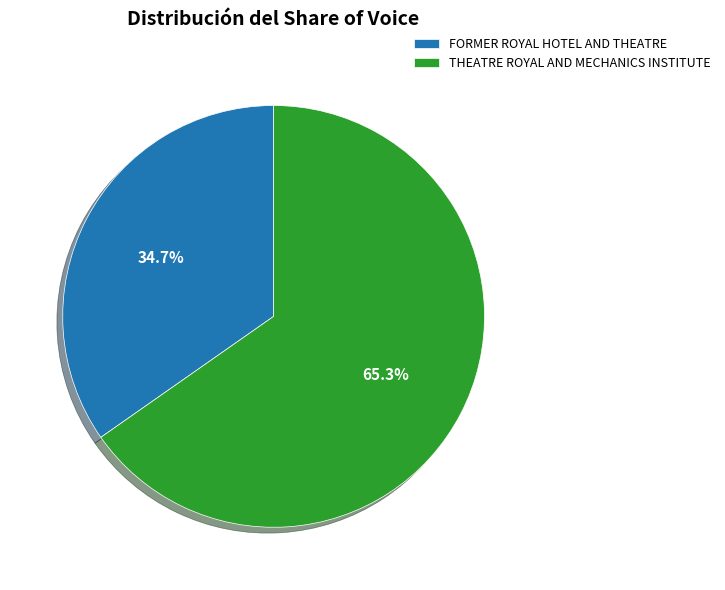

What percentage is NOT represented by THEATRE ROYAL AND MECHANICS INSTITUTE?

34.7%